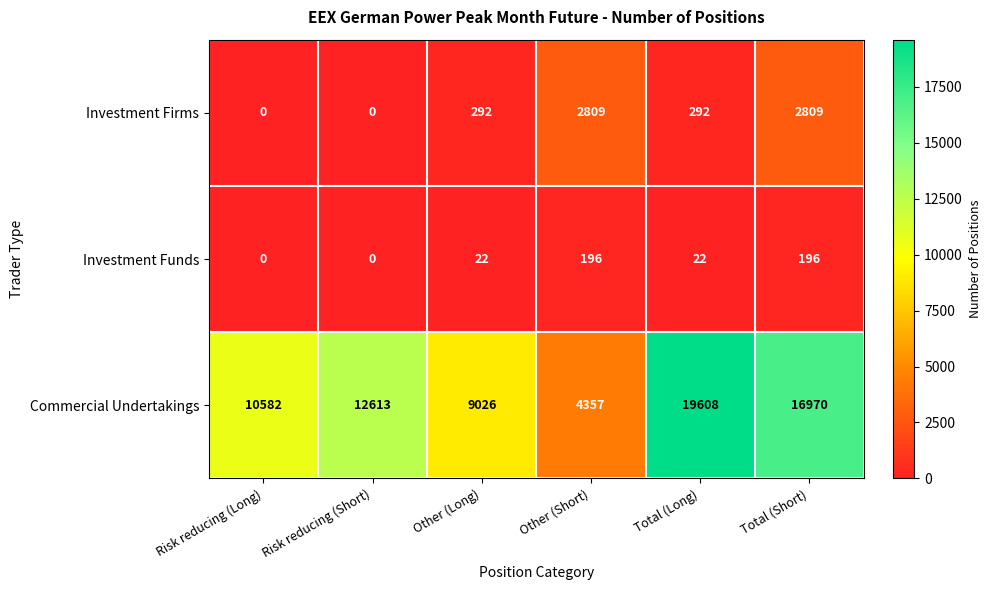

At which category does the chart reach its peak across all series?

Total (Long)